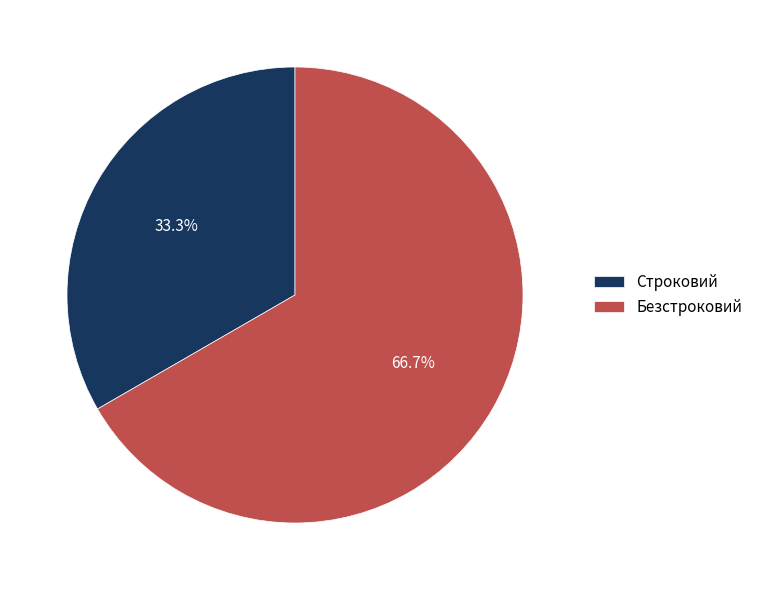

To the nearest percent, what portion does Строковий represent?

33%